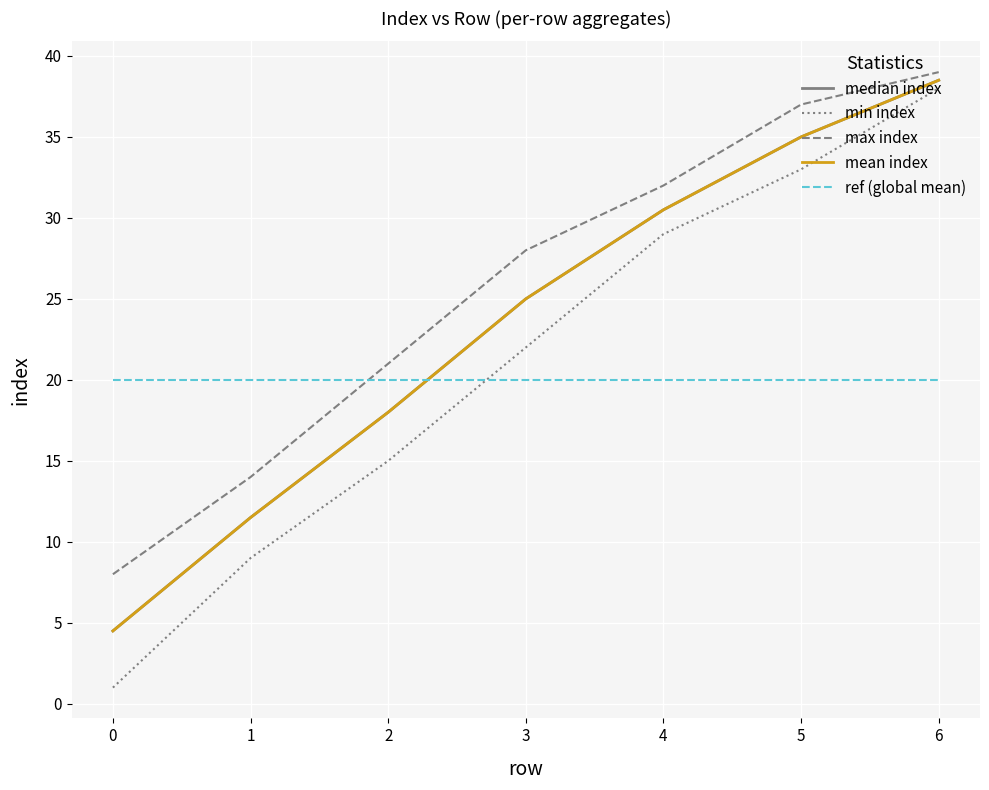

Does the chart have visible grid lines?

Yes